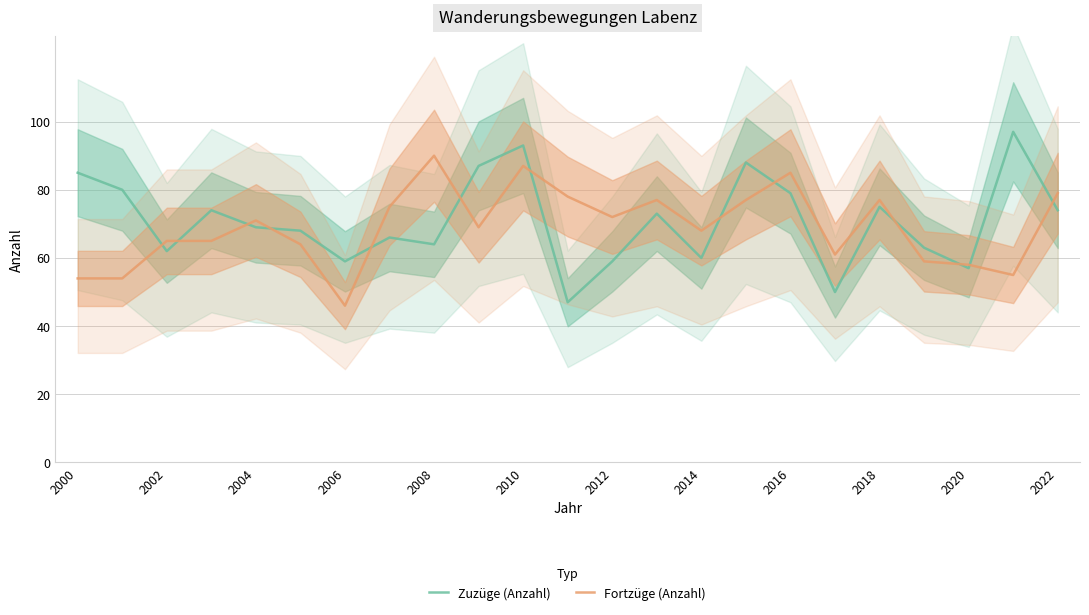

The value of Zuzüge (Anzahl) at 2014 is 26. True or false?

False